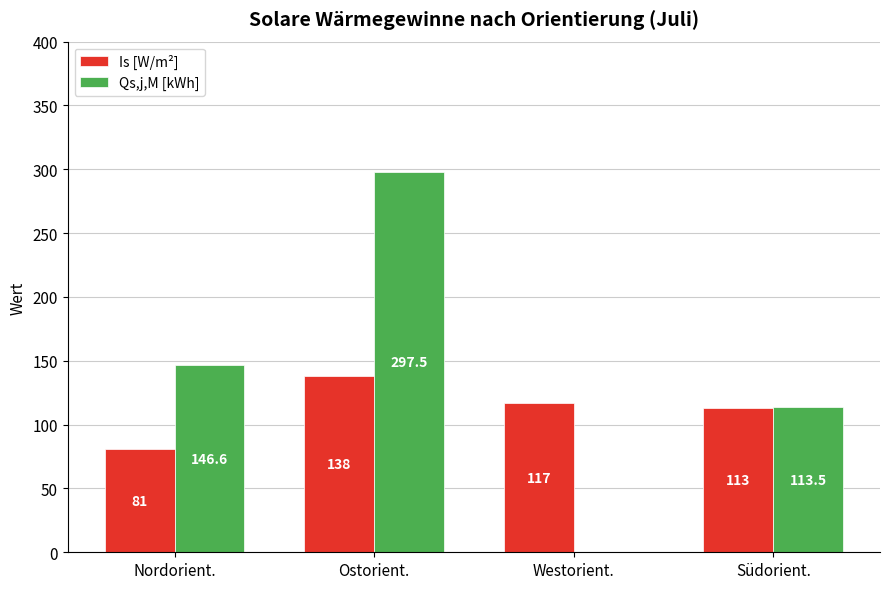

What is the approximate value of Qs,j,M [kWh] at Nordorient.?

146.6